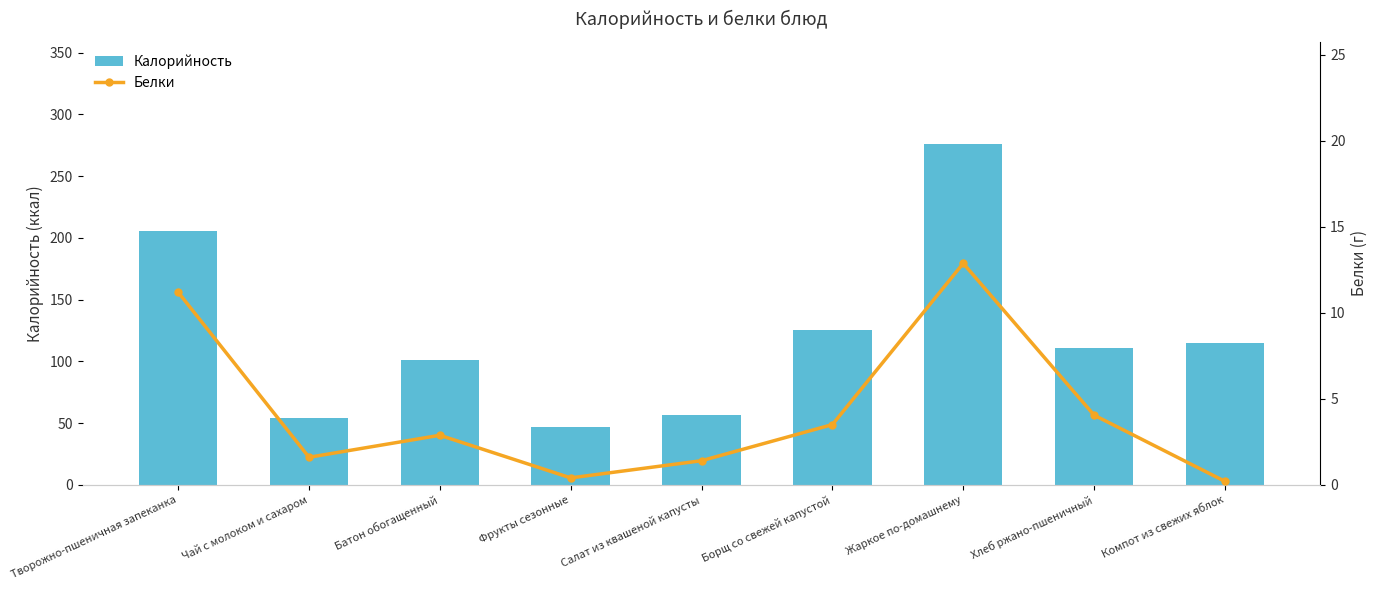

What is the highest value of the Белки series?

12.9